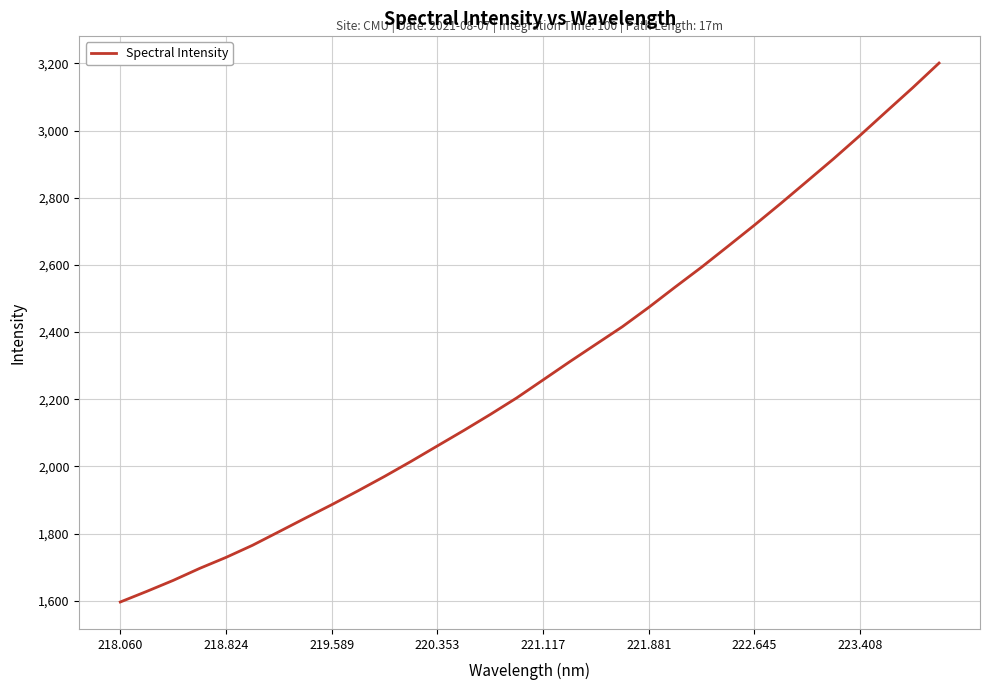

True or false: the data has more than 1 interior local peaks.

False